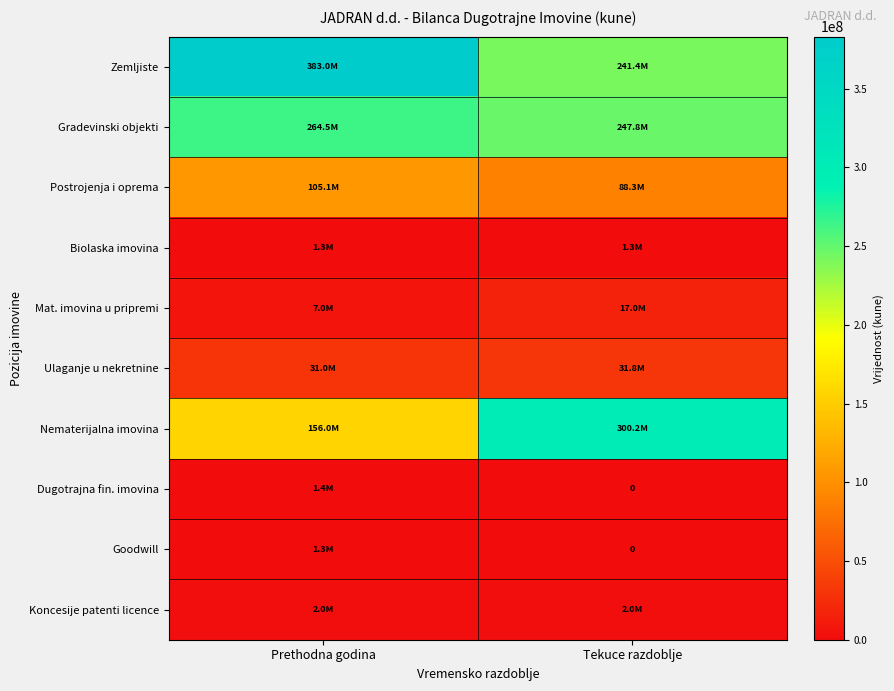

Which category has the lowest value in the Dugotrajna fin. imovina series?

Tekuce razdoblje